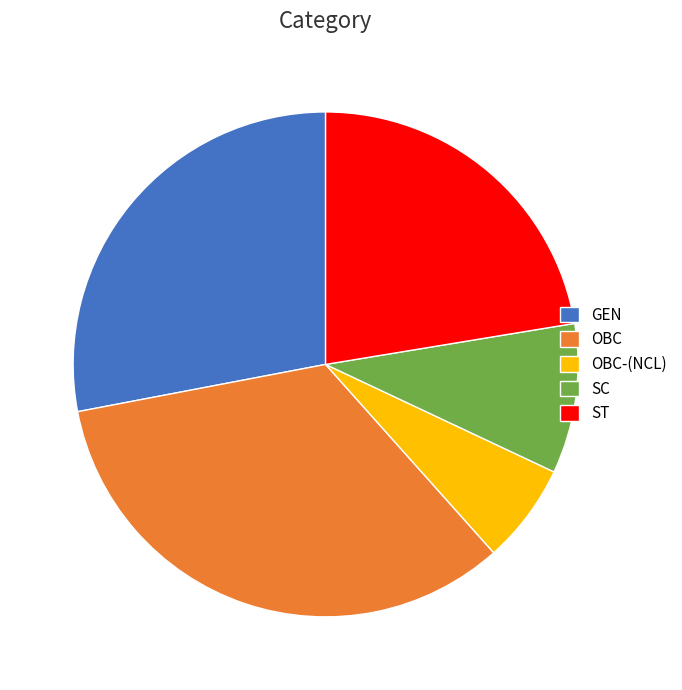

Does ST account for over 50% of the chart?

No